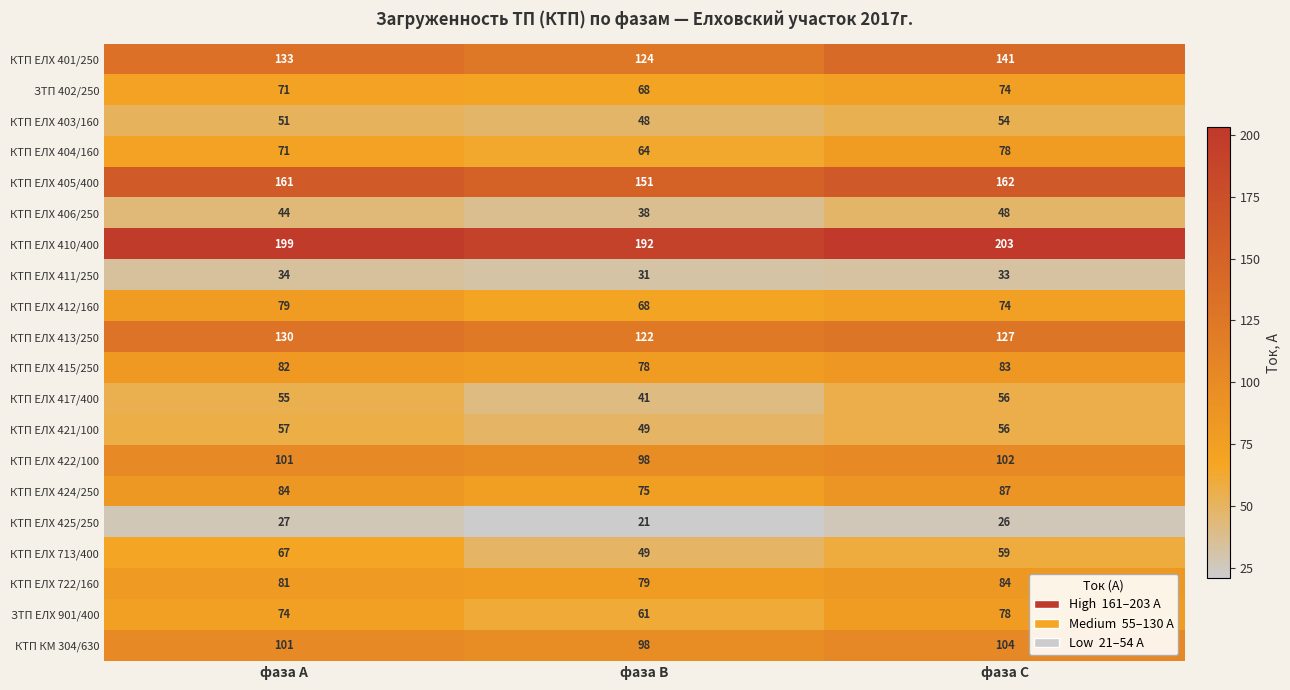

Rank the categories by КТП ЕЛХ 410/400 value from highest to lowest.

фаза С, фаза А, фаза В